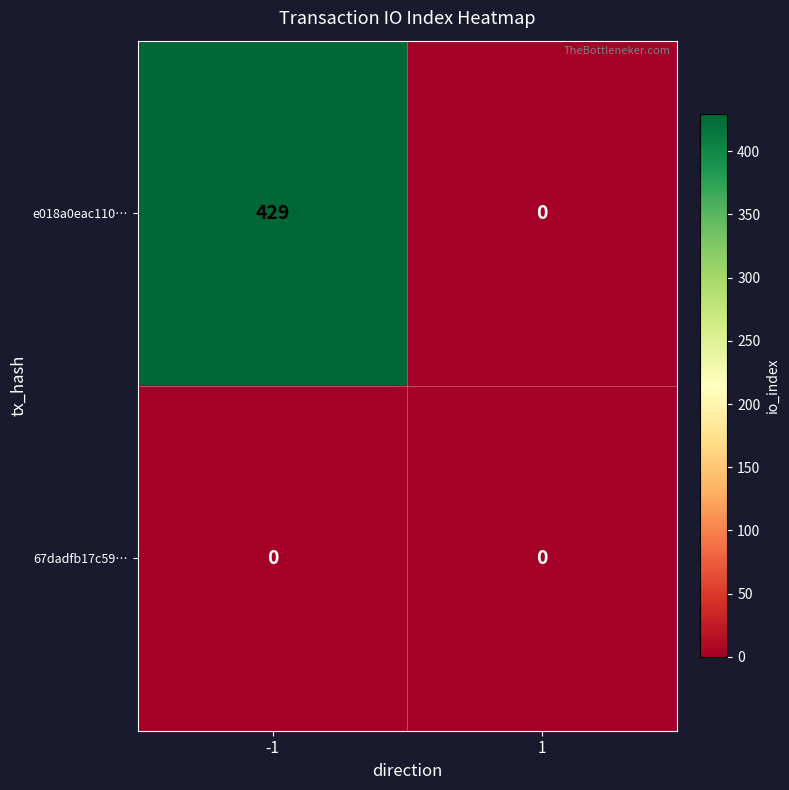

The e018a0eac110… series shows 429 at -1. True or false?

True